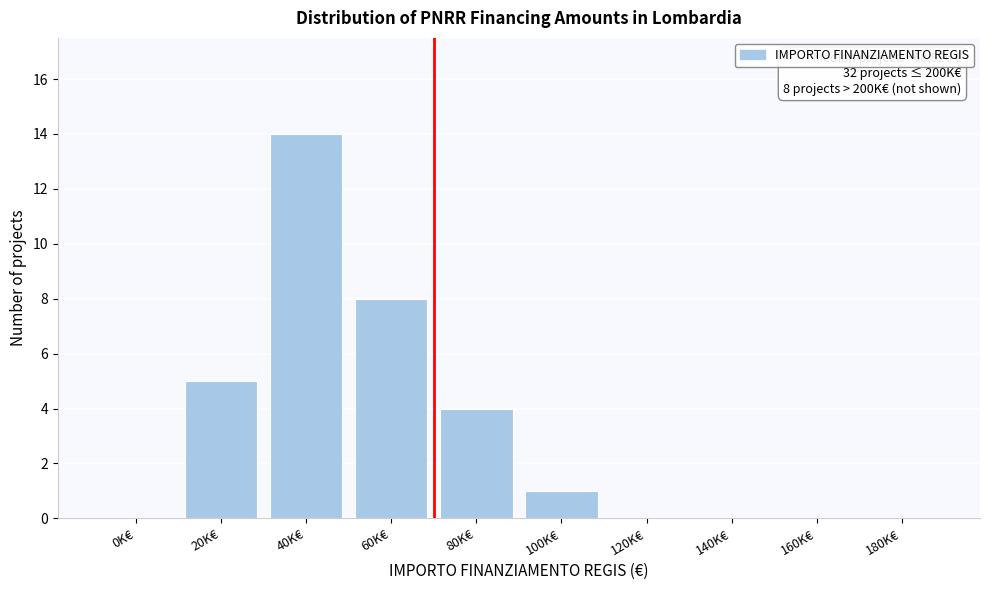

Reading left to right, list all the values displayed in this chart.

0K€=0	20K€=5	40K€=14	60K€=8	80K€=4	100K€=1	120K€=0	140K€=0	160K€=0	180K€=0